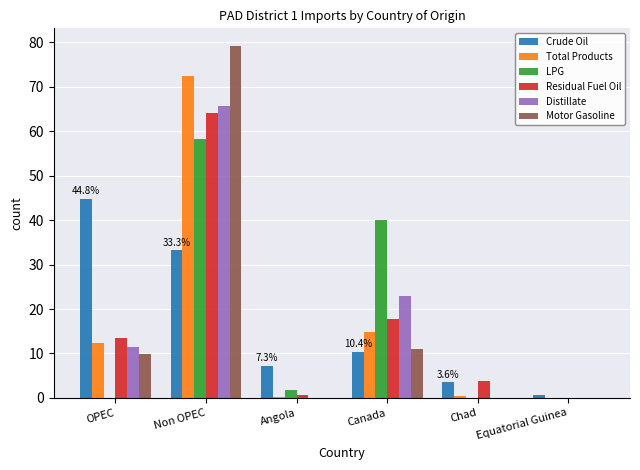

Is the value of Residual Fuel Oil at Angola greater than the value of Motor Gasoline at Canada?

No